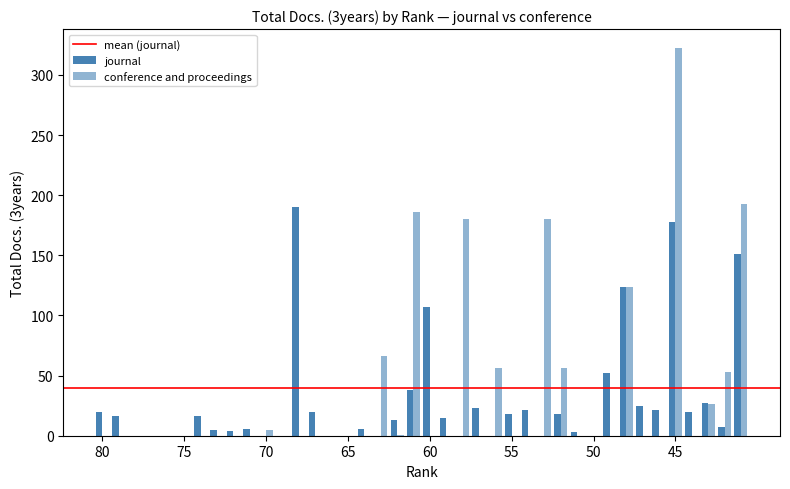

At which label does conference and proceedings reach its peak?

45